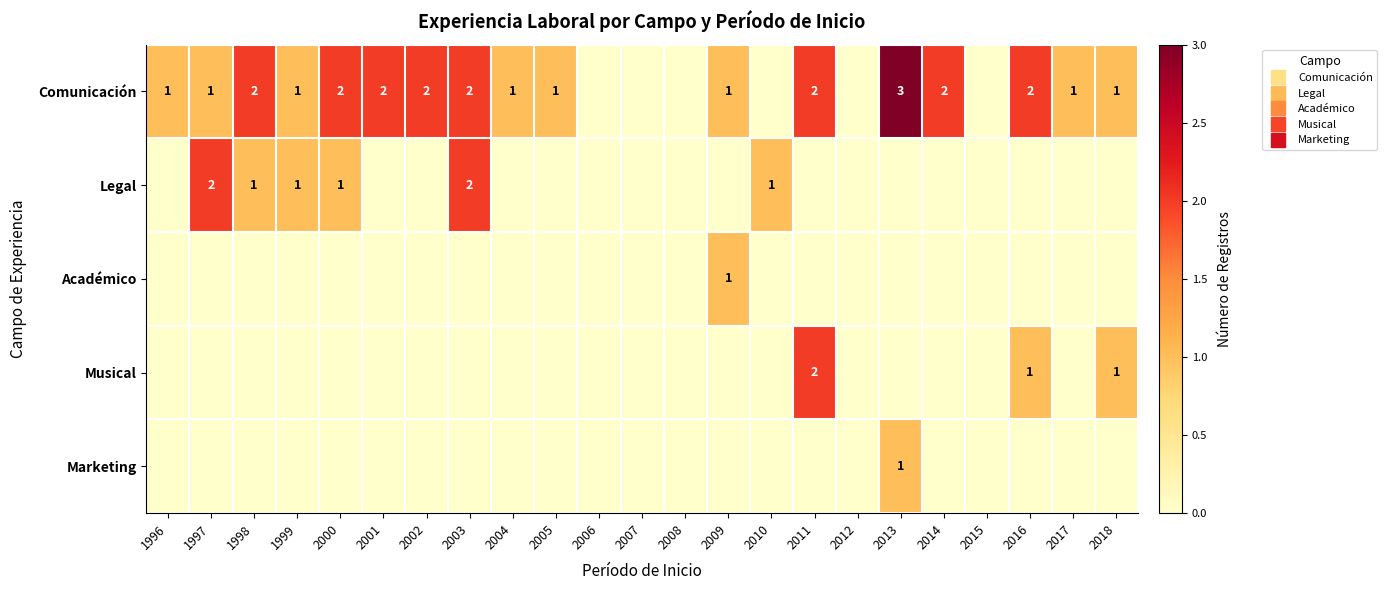

Is it true that Académico equals 0 at 2002?

True